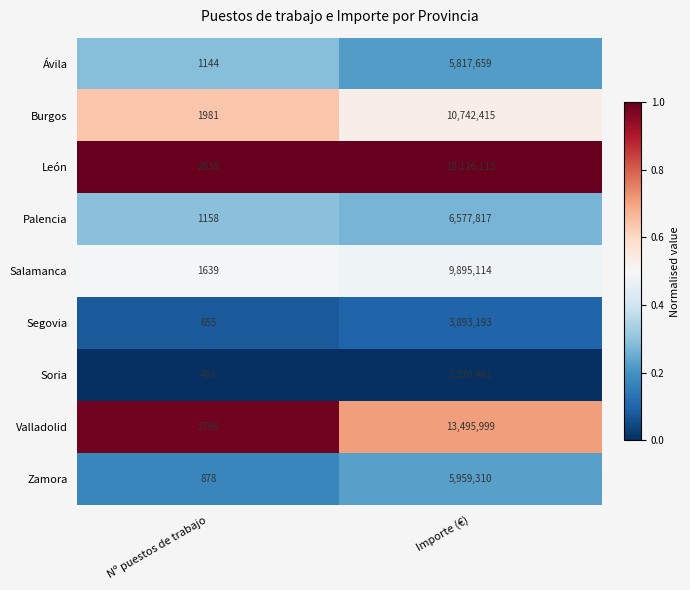

Read the Valladolid value at Importe (€).

13495999